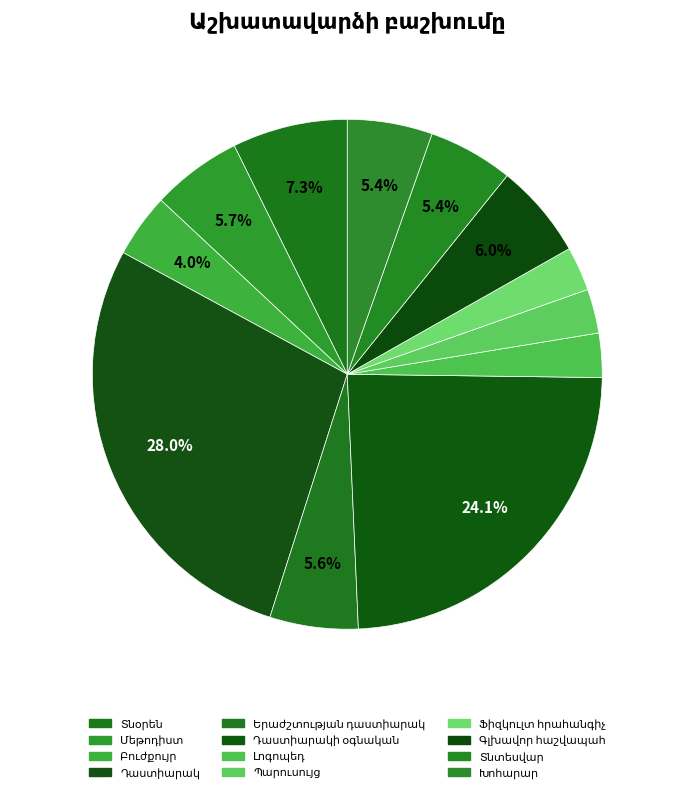

What percentage is the Դաստիարակ slice, to the nearest percent?

28%